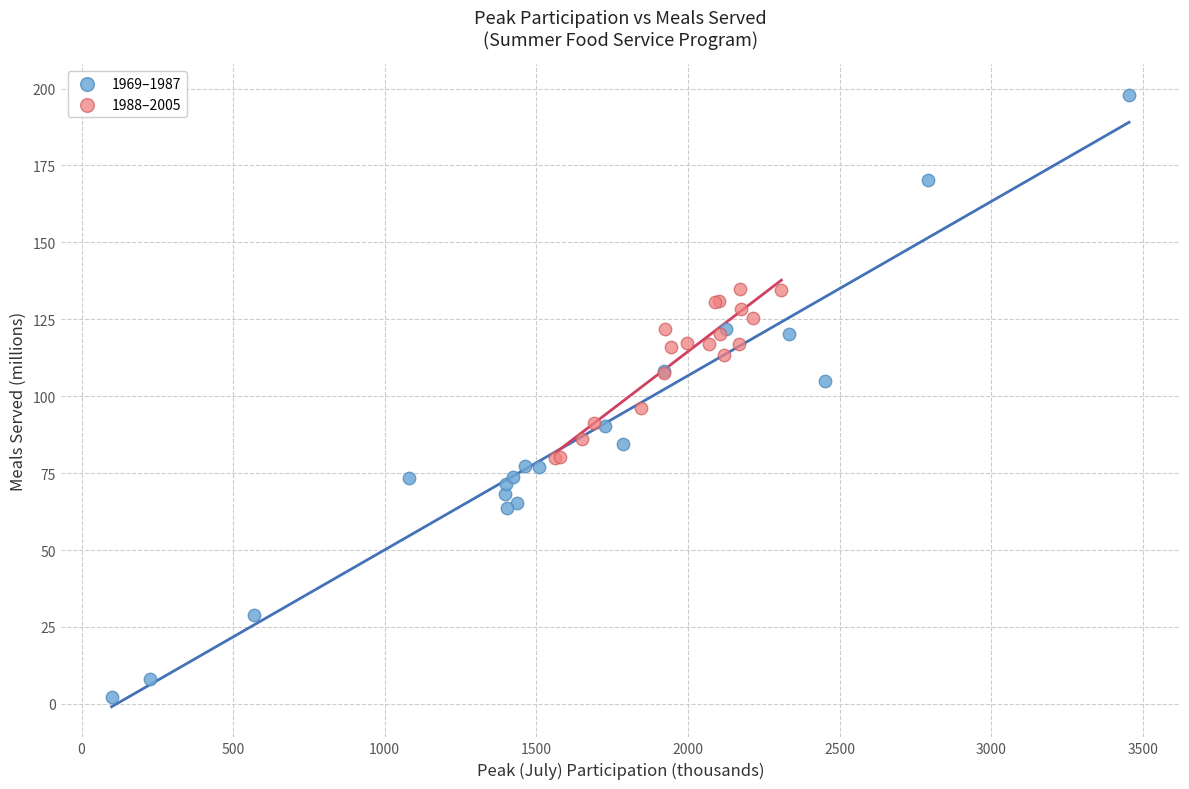

Which series has the largest Y range (max minus min)?

1969–1987